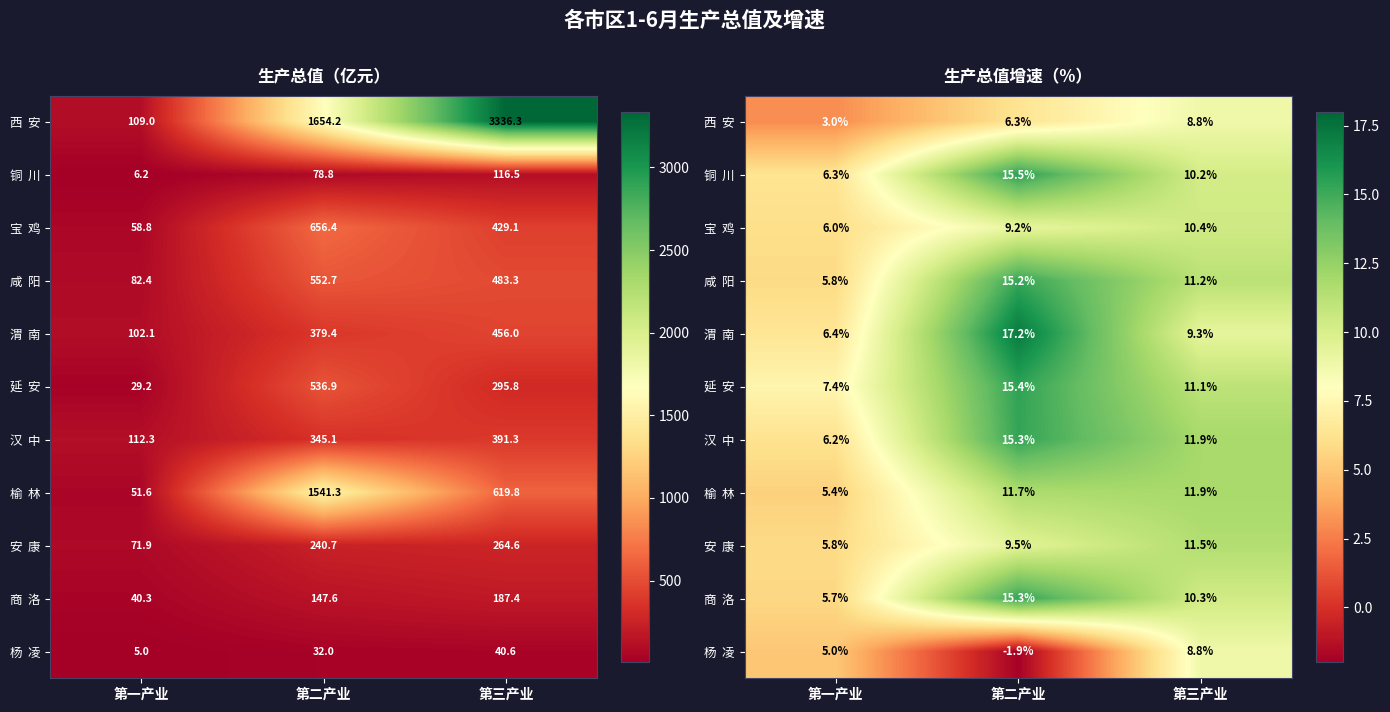

Is it true that 杨 凌 equals -1.9 at 第二产业?

True